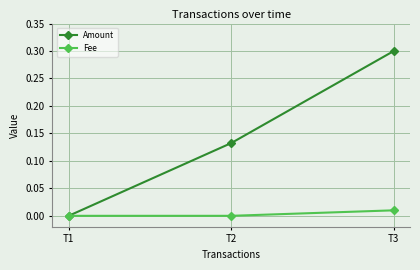

True or false: Amount has a value of 0.0 at T1.

True